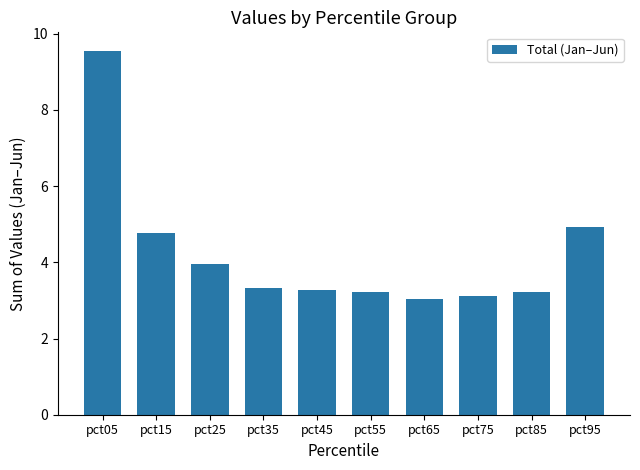

What is the smallest value displayed?

3.0